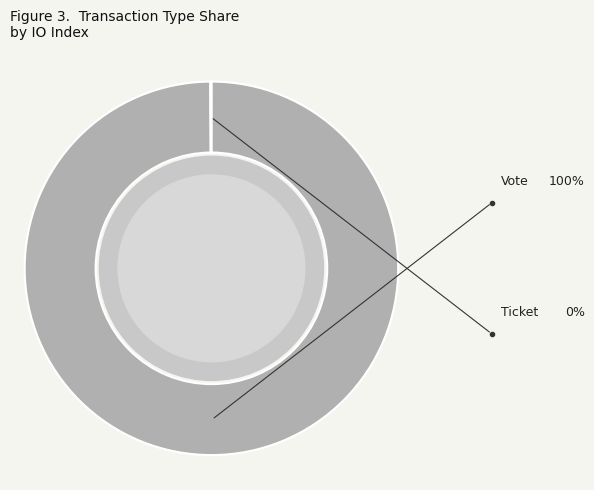

Which slice is the smallest?

Ticket